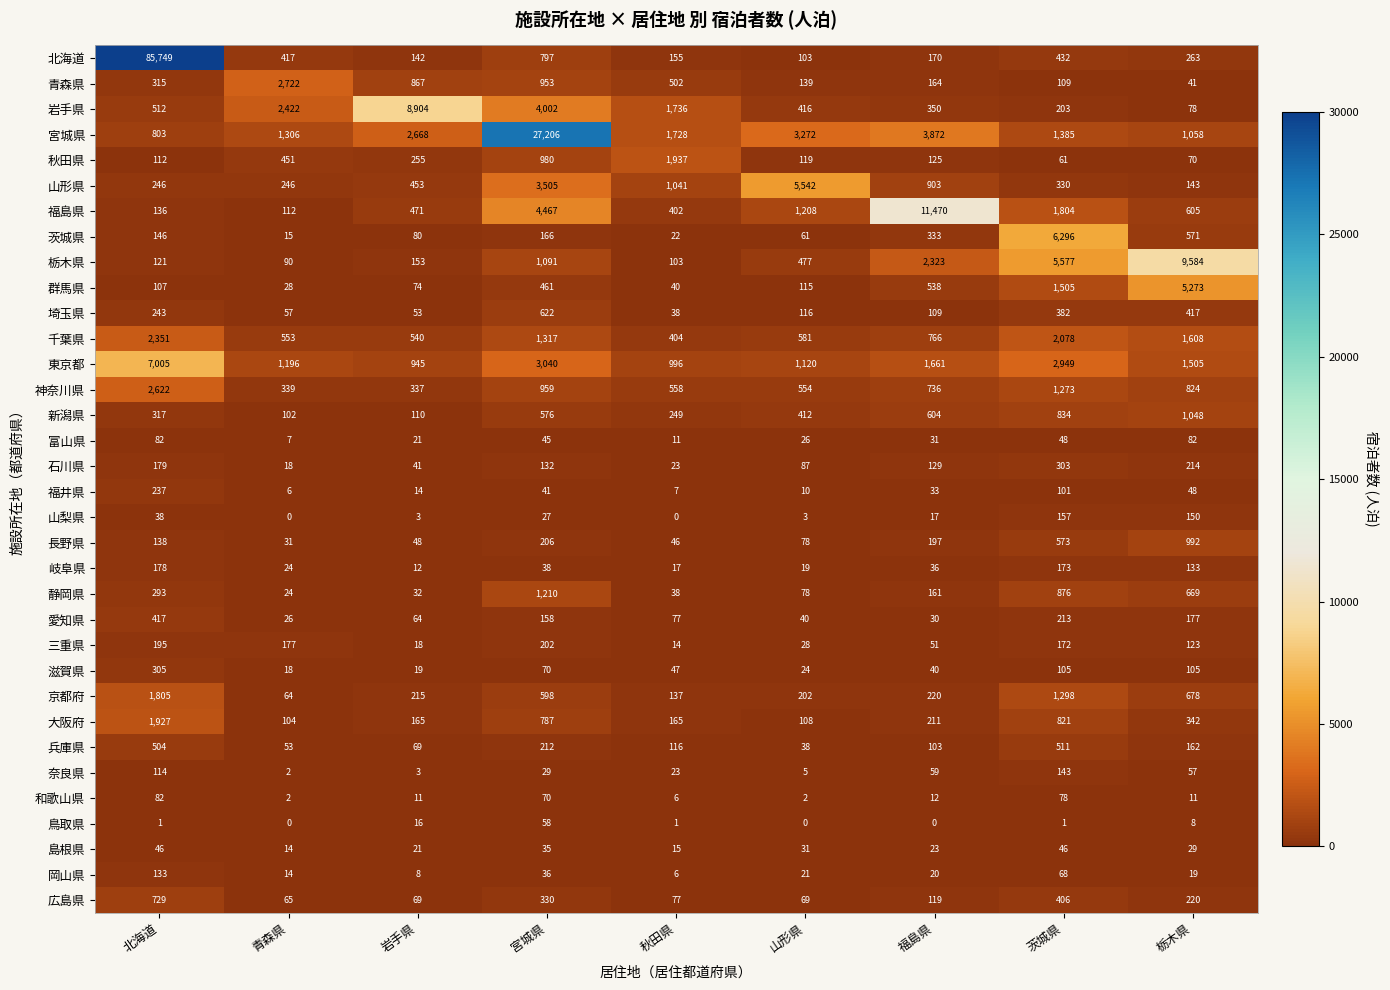

Rank the categories by 岡山県 value from lowest to highest.

秋田県, 岩手県, 青森県, 栃木県, 福島県, 山形県, 宮城県, 茨城県, 北海道